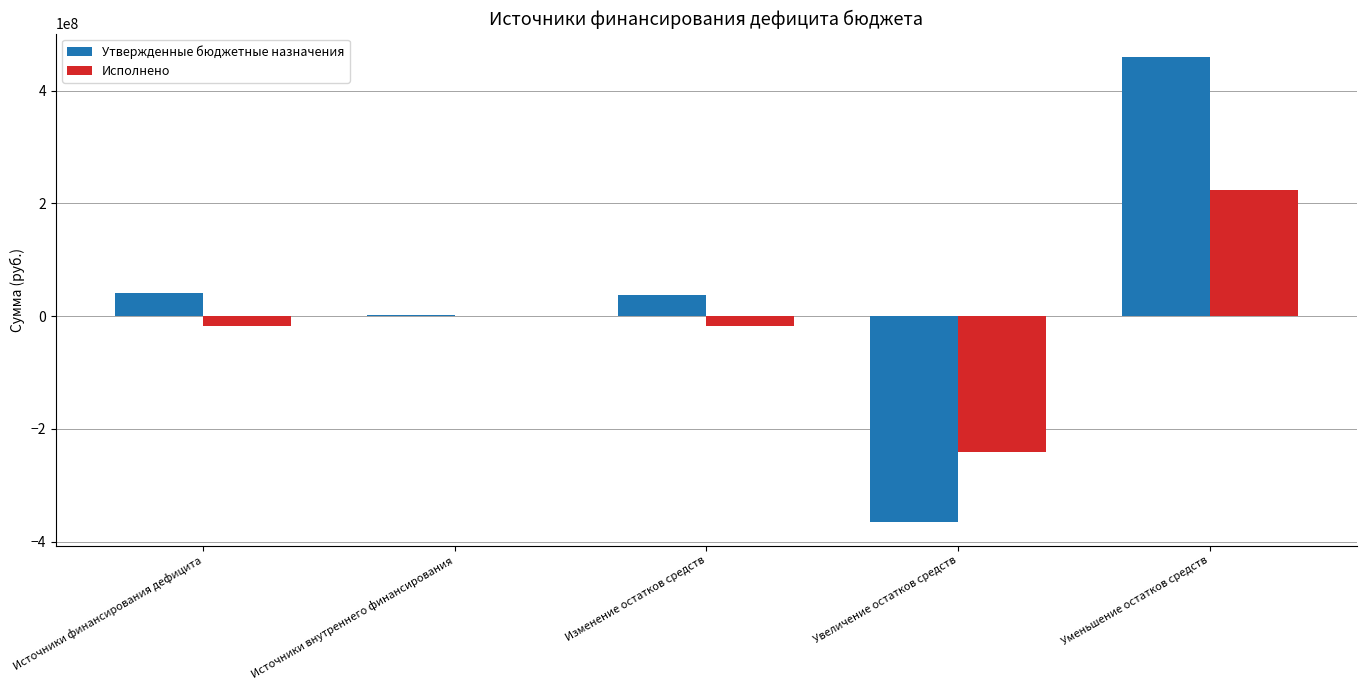

What is the highest value of the Утвержденные бюджетные назначения series?

459731780.0